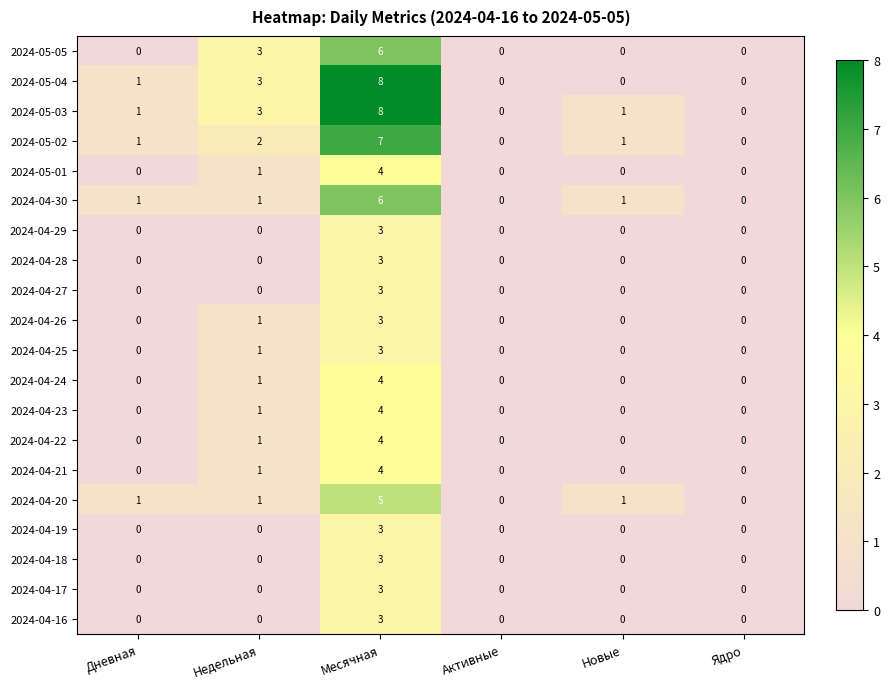

What is the sum of all 2024-05-01 values?

5